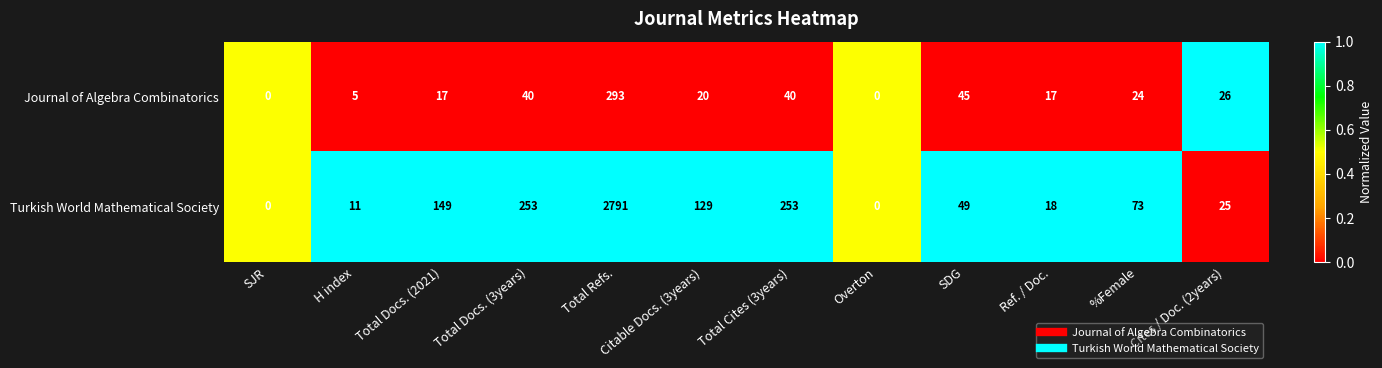

Which series changed the most between Total Refs. and Citable Docs. (3years)?

Turkish World Mathematical Society